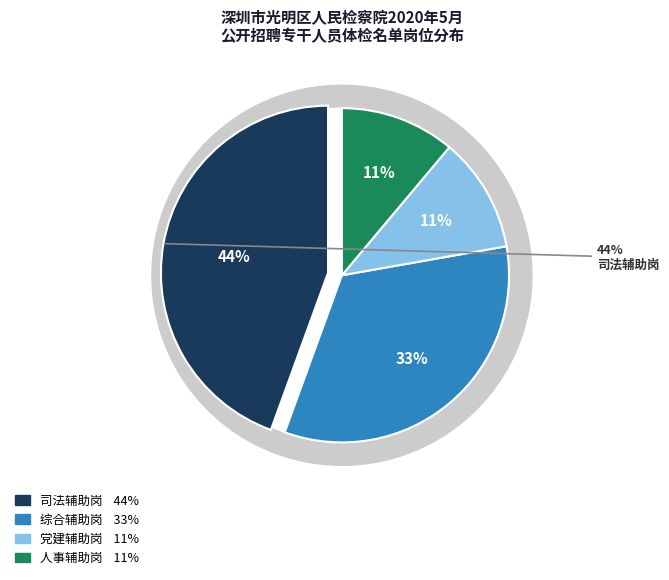

Is there any slice that represents more than half of the pie?

No